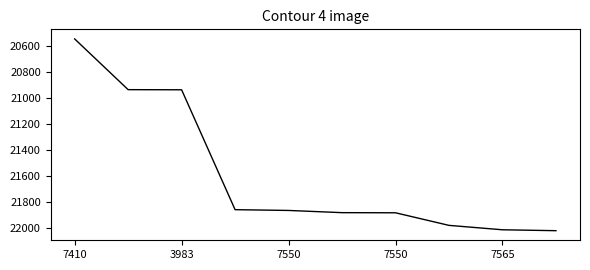

What is the maximum value shown in the chart?

22020